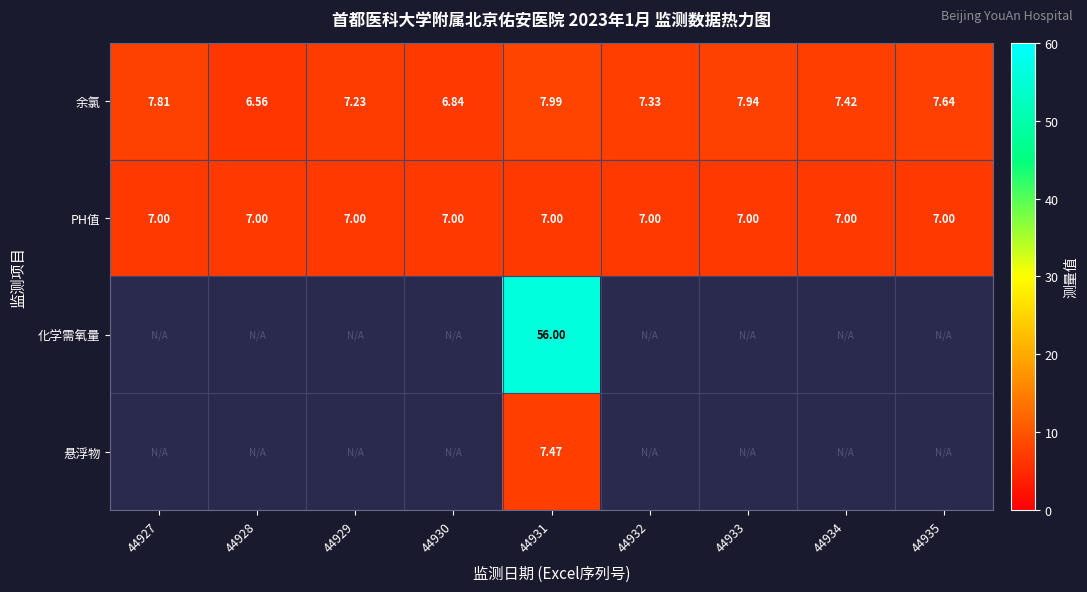

At 44931, list the series in order from smallest to largest.

PH值, 悬浮物, 余氯, 化学需氧量